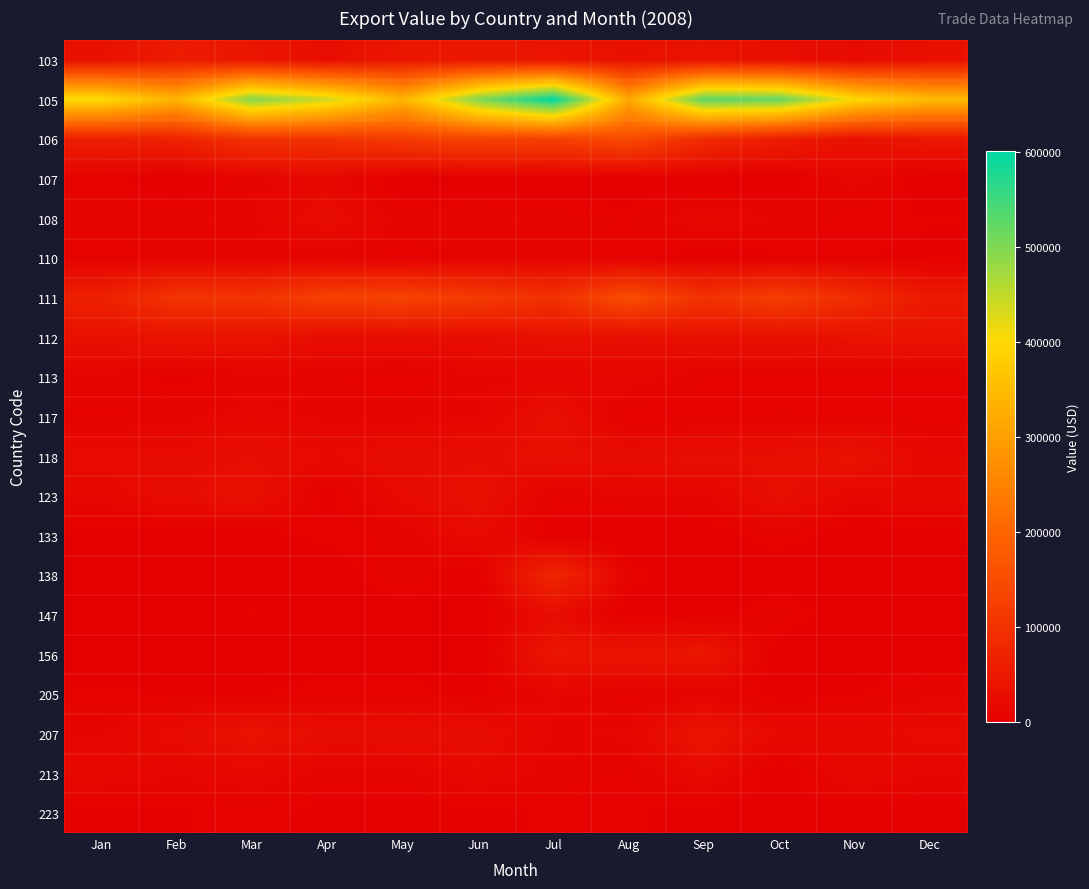

Count the number of data series in this chart.

20